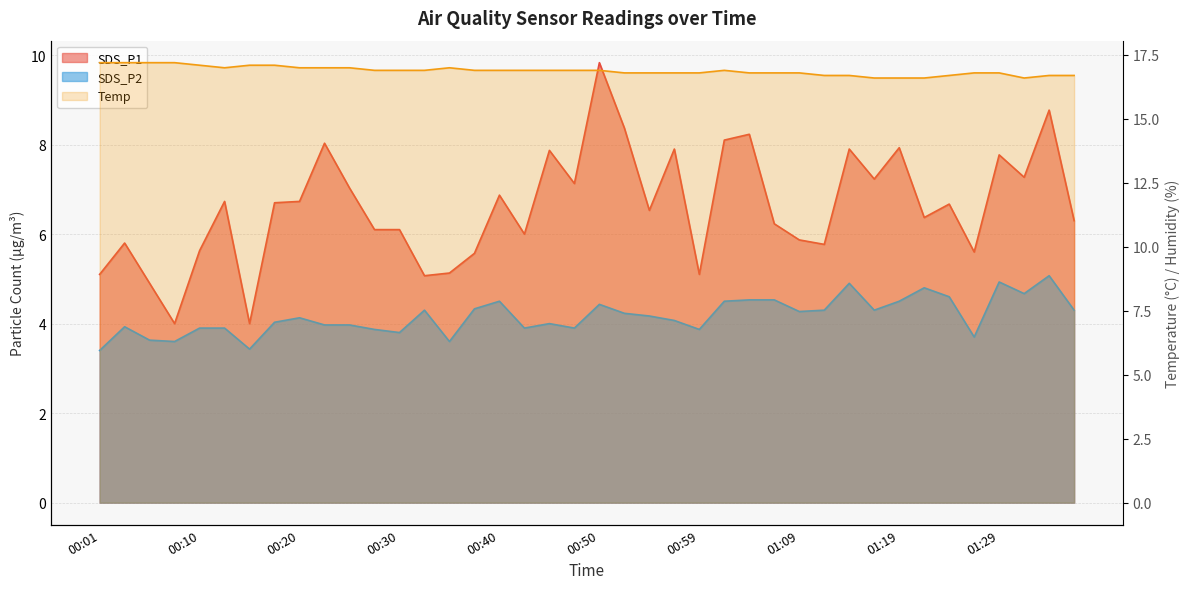

Which has a higher value, 00:57 or 01:12?

00:57